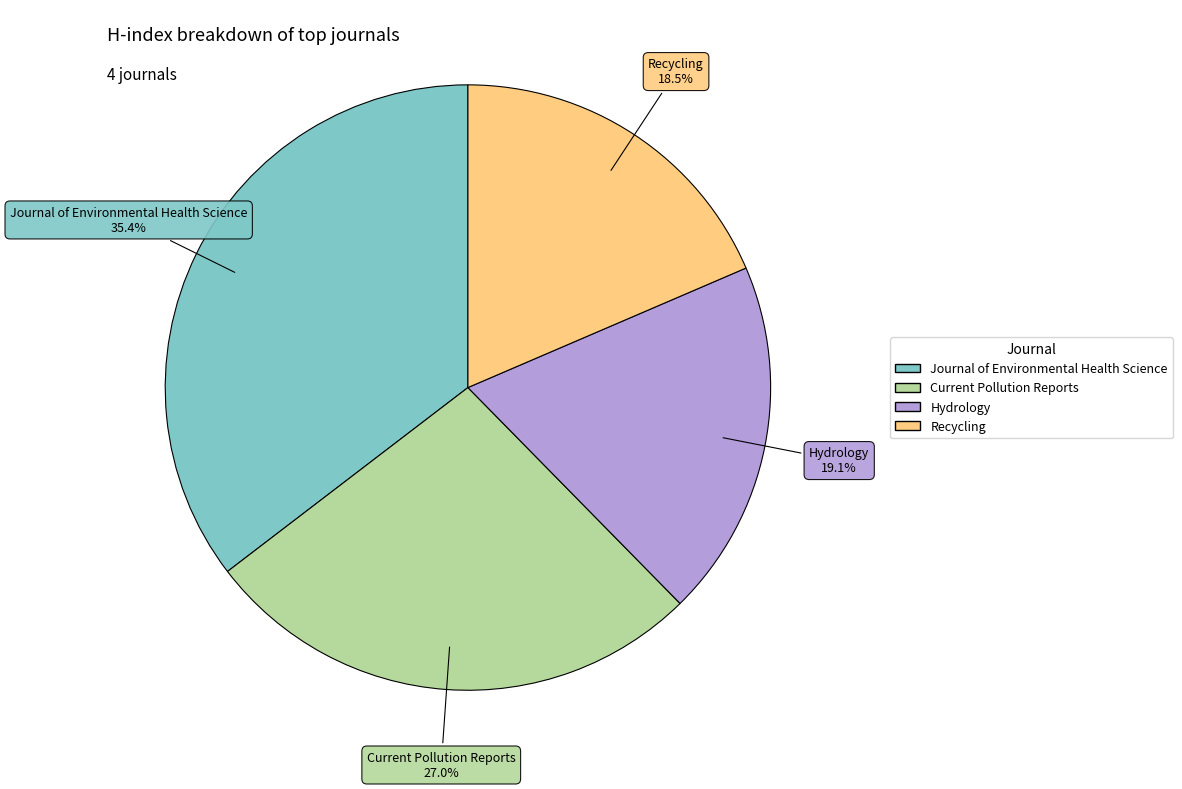

Count the number of slices in the pie.

4